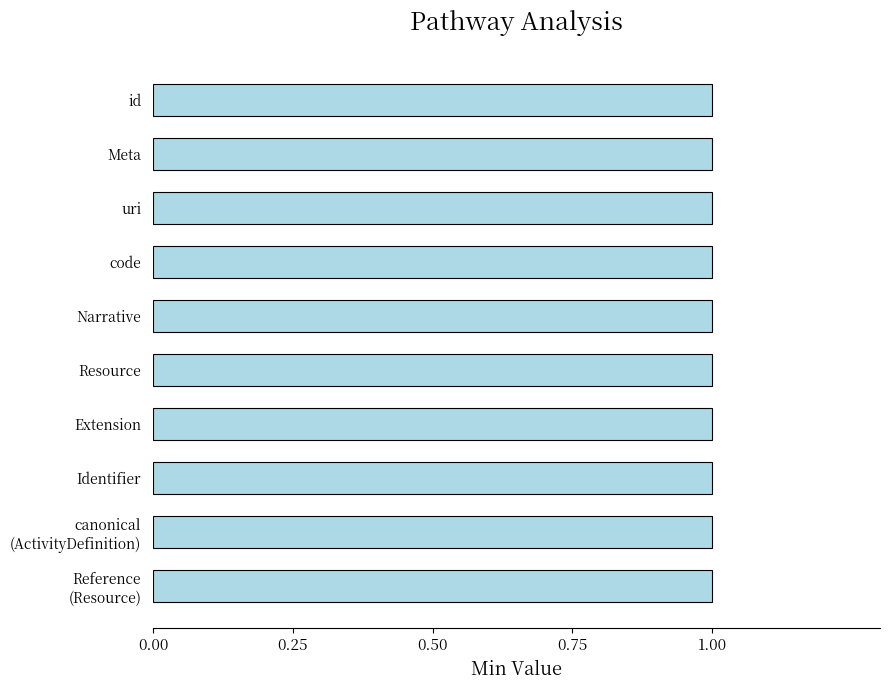

How many series are shown in this chart?

1